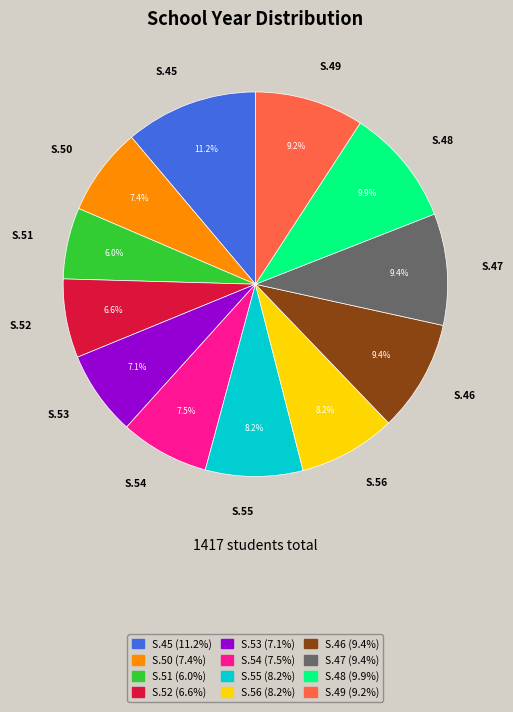

Count the number of slices in the pie.

12